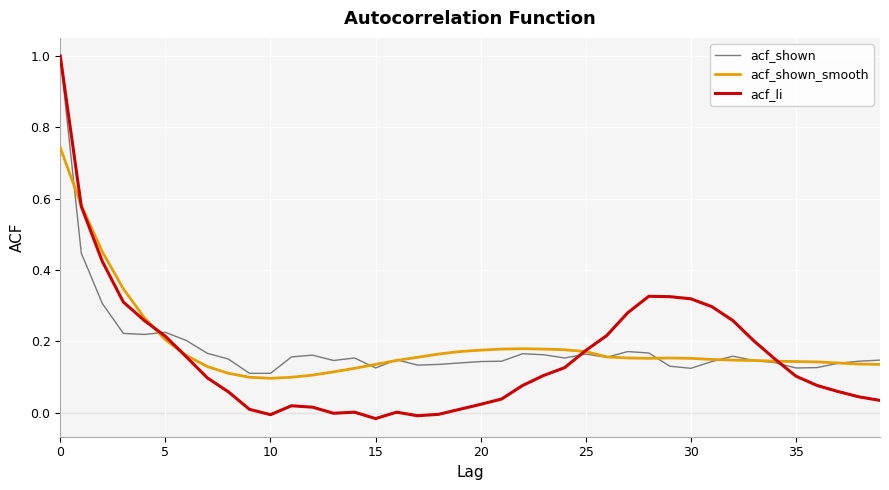

Which series has the widest spread of values?

acf_li